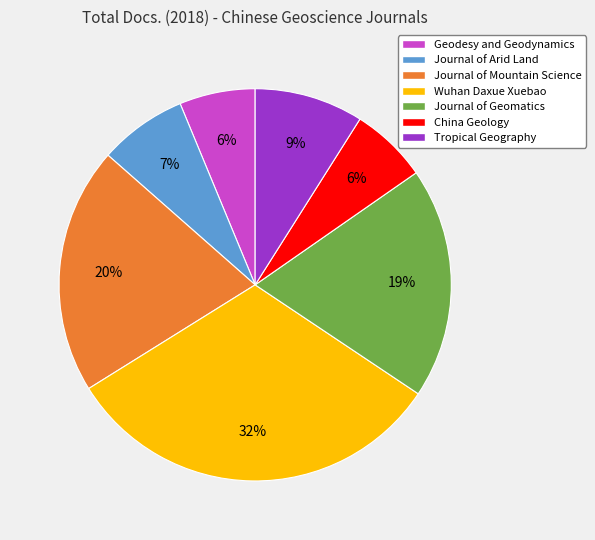

To the nearest percent, what is the difference between the largest and smallest slice percentages?

26%